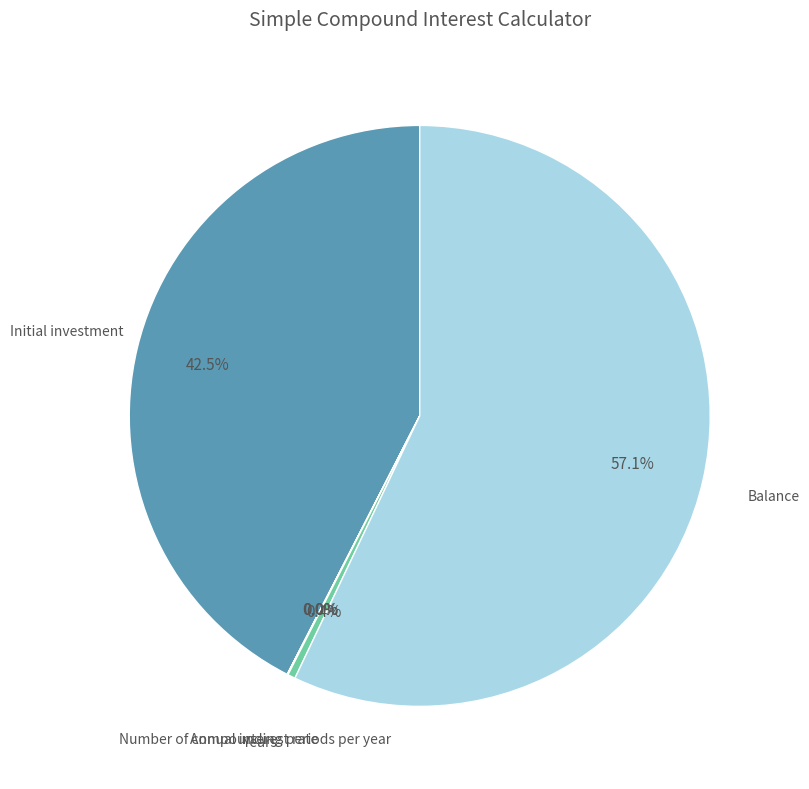

Does any single category account for the majority?

Yes